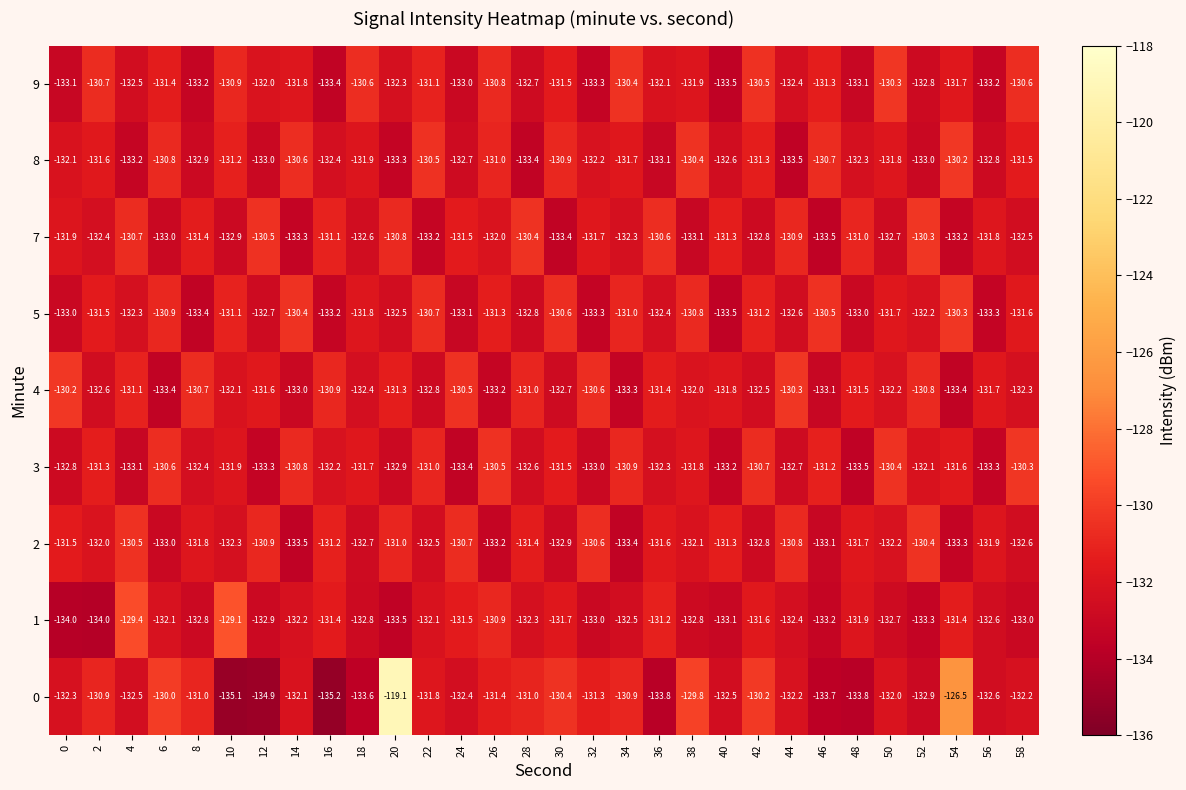

Rank the series at 2 from lowest to highest value.

1, 4, 7, 2, 8, 5, 3, 0, 9